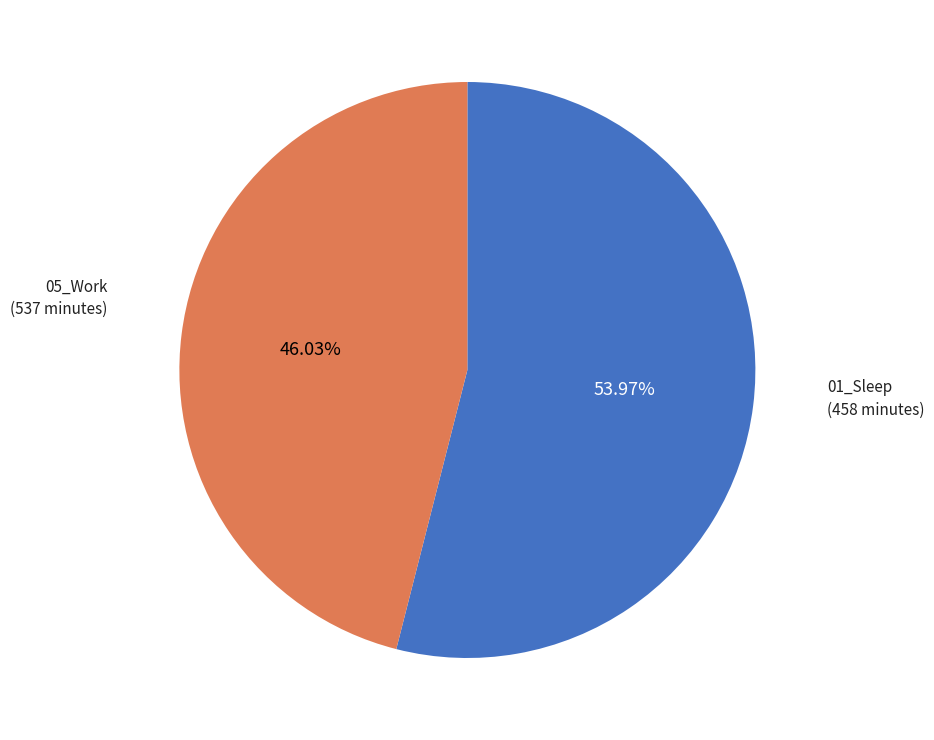

Does any single category account for the majority?

Yes